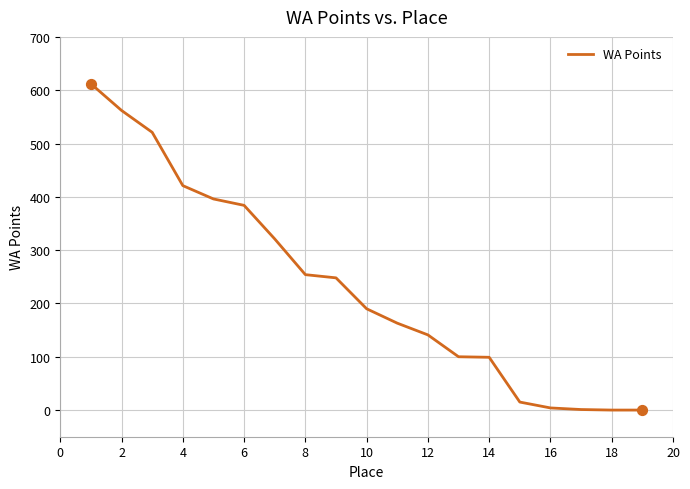

What is the greatest value displayed?

612